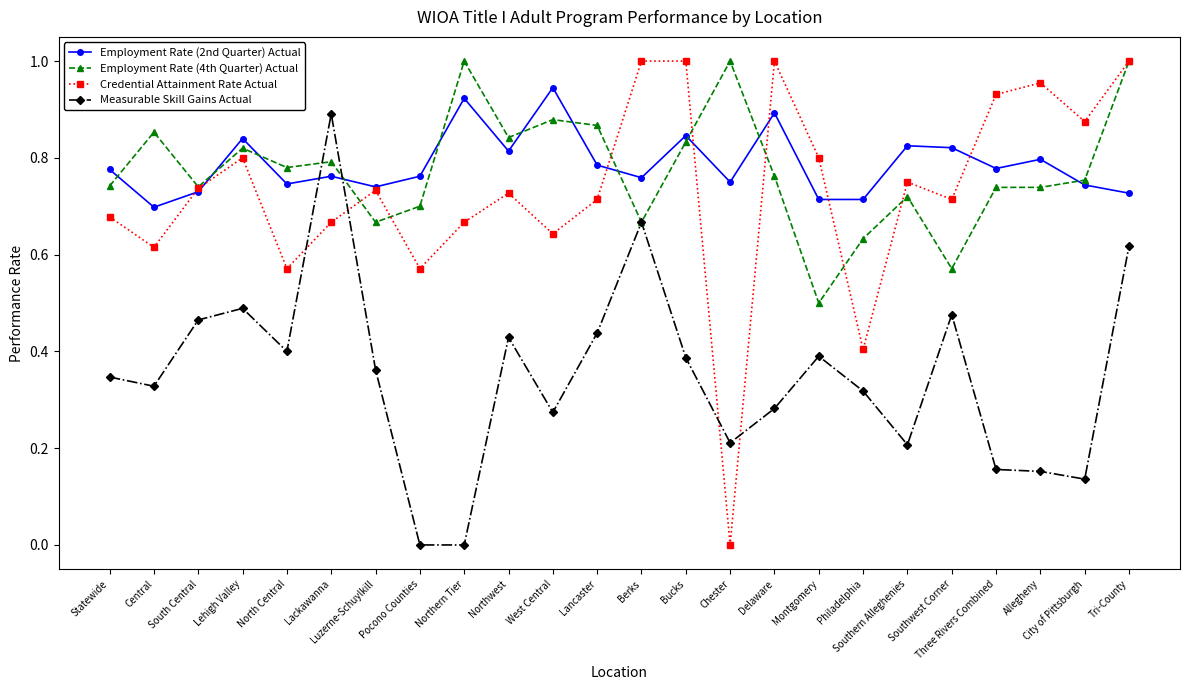

What is the label of the 17th point from the left?

Montgomery